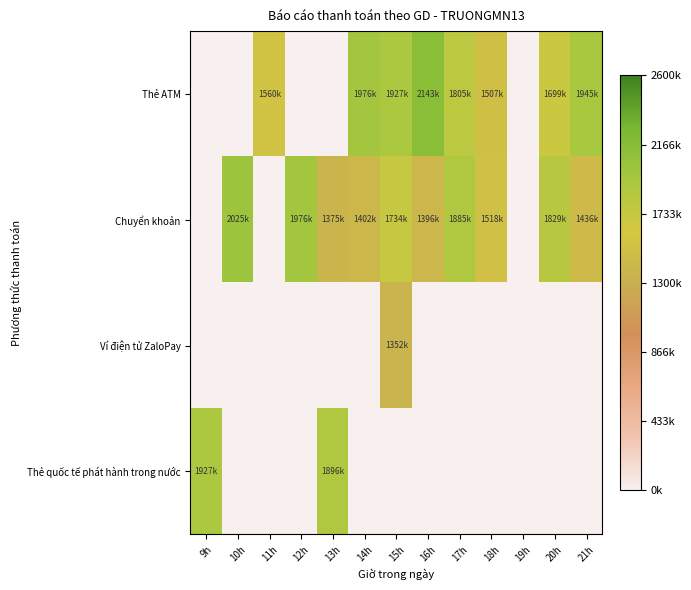

Reading left to right, extract all data points from this chart.

Thẻ ATM: 9h=0.0	10h=0.0	11h=1560000.0	12h=0.0	13h=0.0	14h=1976000.0	15h=1927000.0	16h=2143000.0	17h=1805500.0	18h=1507000.0	19h=0.0	20h=1699666.7	21h=1945000.0
Chuyển khoản: 9h=0.0	10h=2025000.0	11h=0.0	12h=1976000.0	13h=1375500.0	14h=1402250.0	15h=1734000.0	16h=1396000.0	17h=1885000.0	18h=1518000.0	19h=0.0	20h=1829000.0	21h=1436000.0
Ví điện tử ZaloPay: 9h=0.0	10h=0.0	11h=0.0	12h=0.0	13h=0.0	14h=0.0	15h=1352000.0	16h=0.0	17h=0.0	18h=0.0	19h=0.0	20h=0.0	21h=0.0
Thẻ quốc tế phát hành trong nước: 9h=1927000.0	10h=0.0	11h=0.0	12h=0.0	13h=1896000.0	14h=0.0	15h=0.0	16h=0.0	17h=0.0	18h=0.0	19h=0.0	20h=0.0	21h=0.0